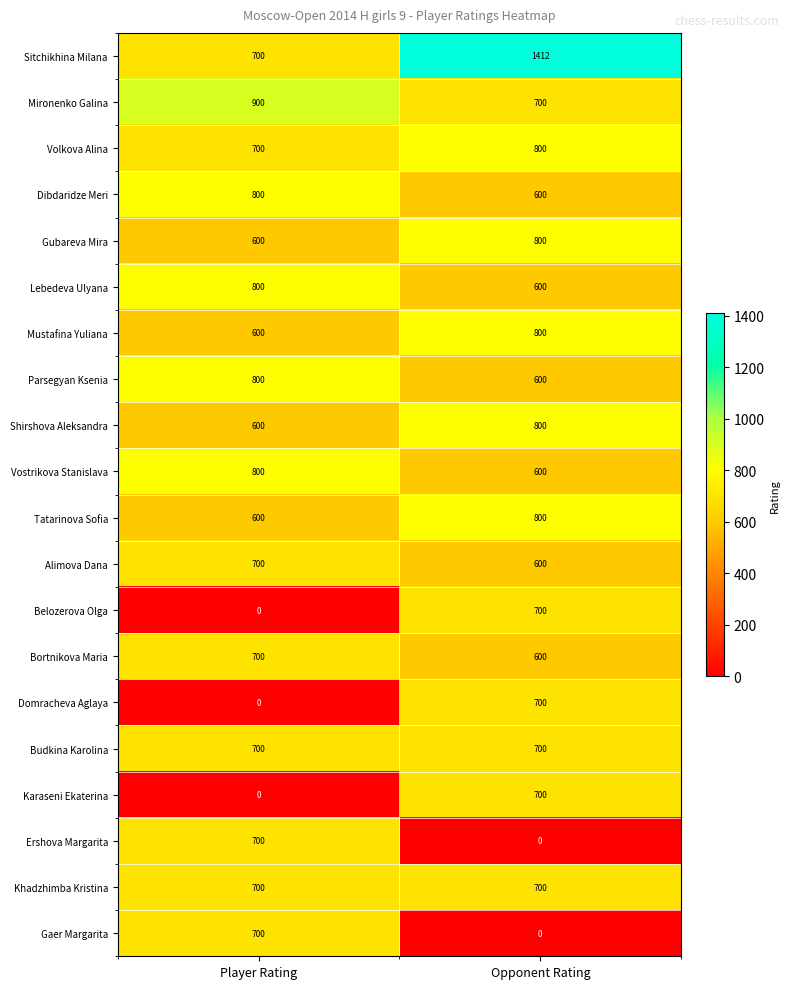

The value of Volkova Alina at Opponent Rating is 800. True or false?

True